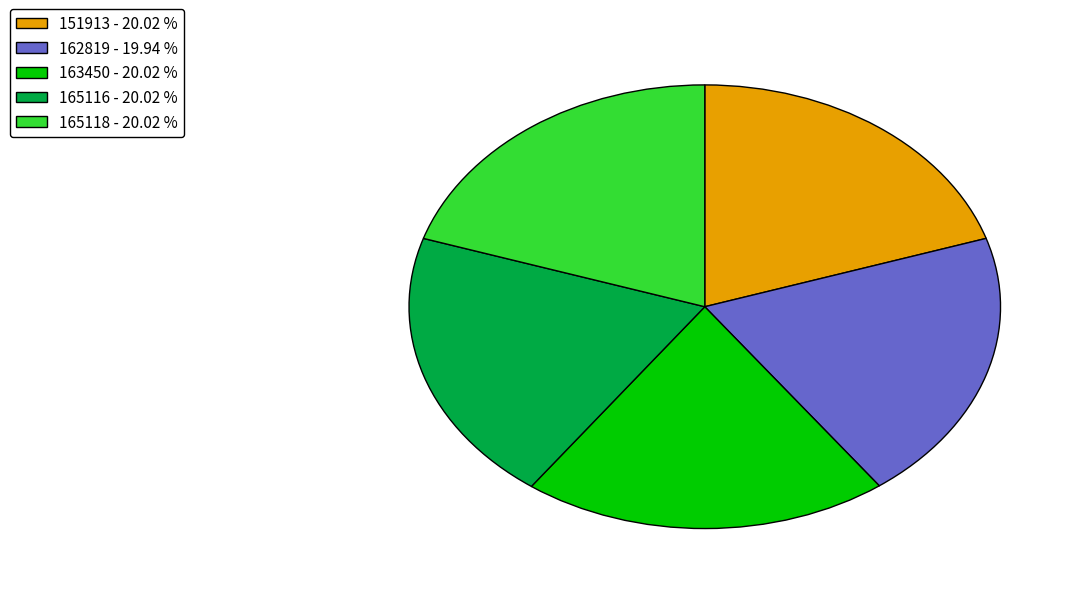

Is the sum of 165116 - 20.02 % and 151913 - 20.02 % greater than half?

No